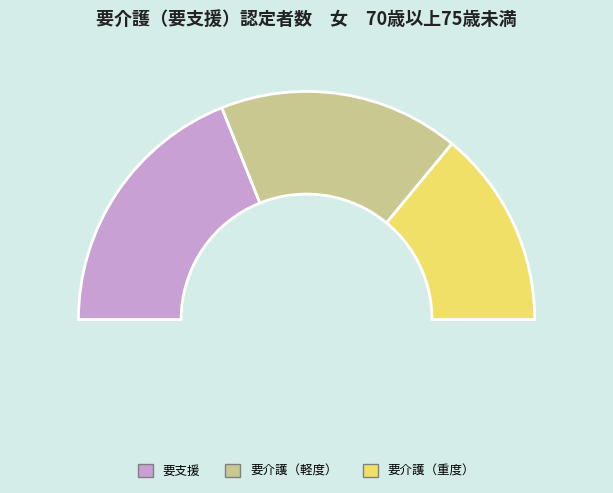

Does any single category account for the majority?

No